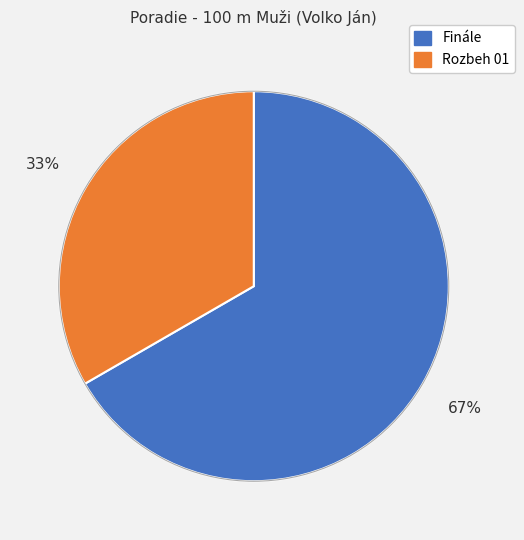

Which has a higher value, Finále or Rozbeh 01?

Finále